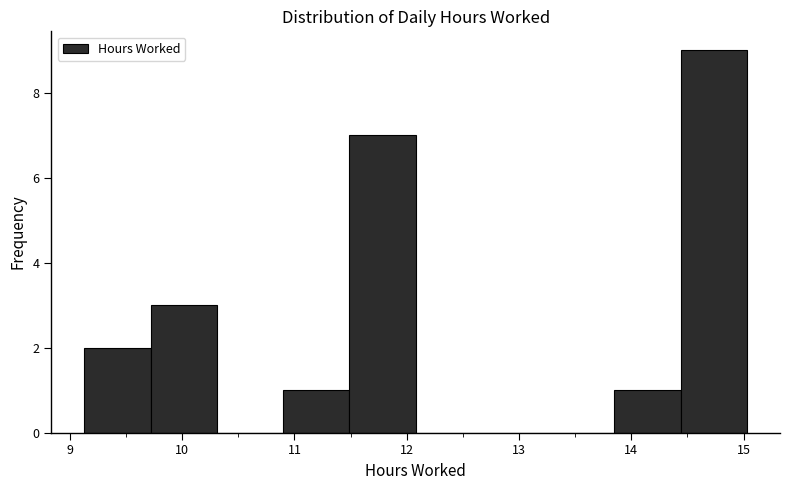

Over which range of the x-axis is the bar tallest?

14.44 to 15.03